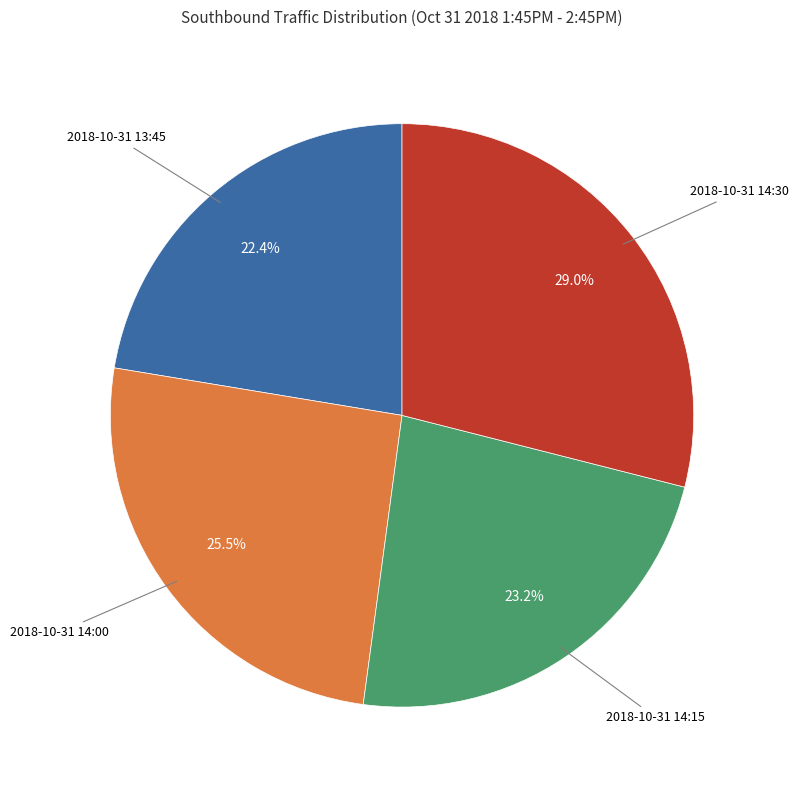

Is there a majority slice in this chart?

No